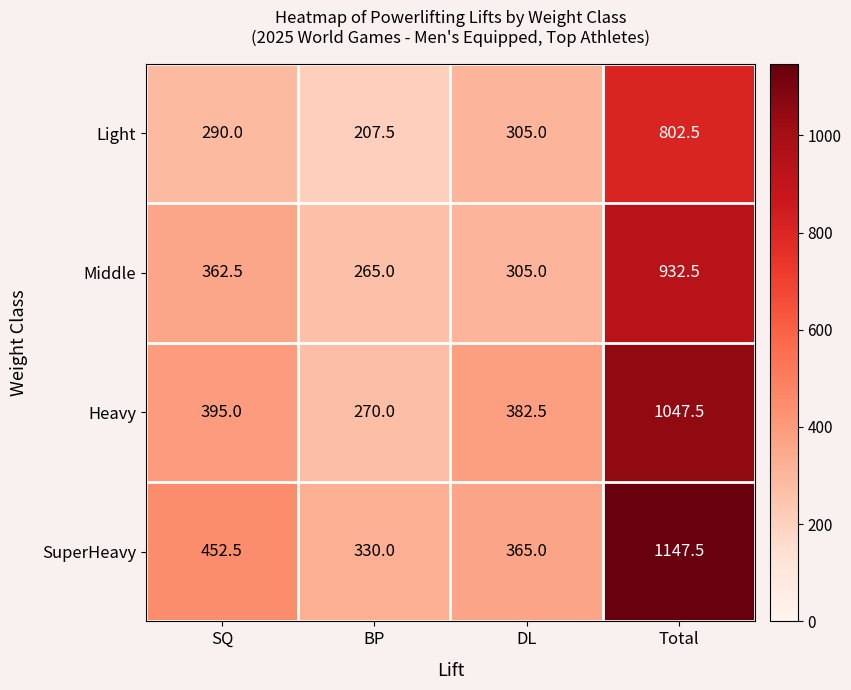

What is the difference between the Middle values at BP and DL?

40.0